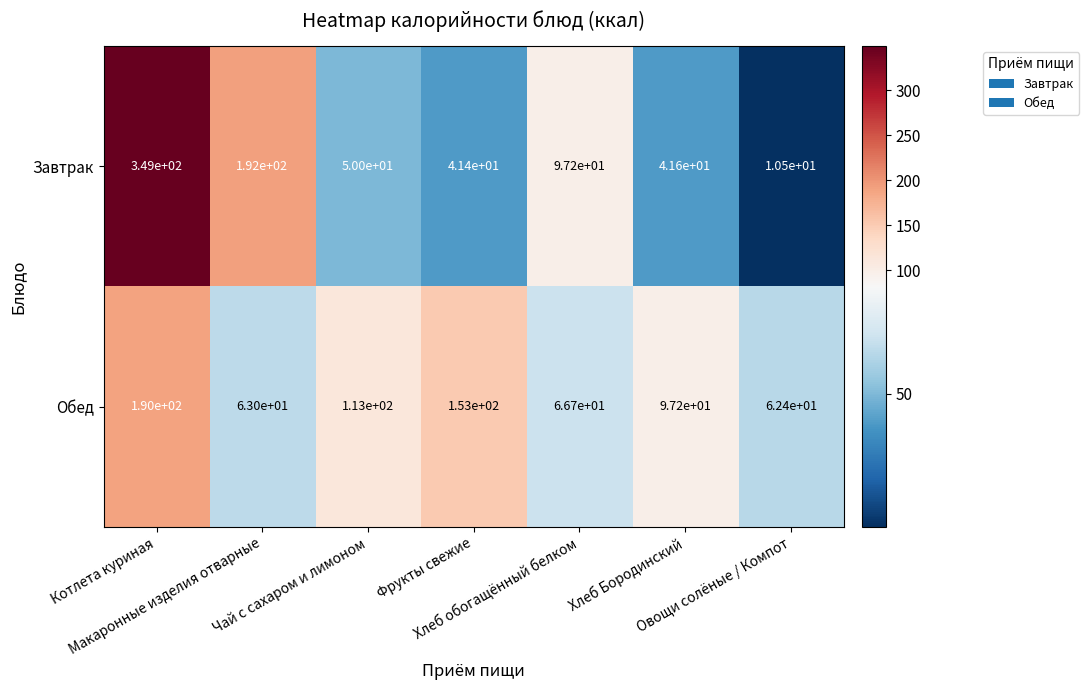

Which series changed the most between Чай с сахаром и лимоном and Хлеб обогащённый белком?

Завтрак